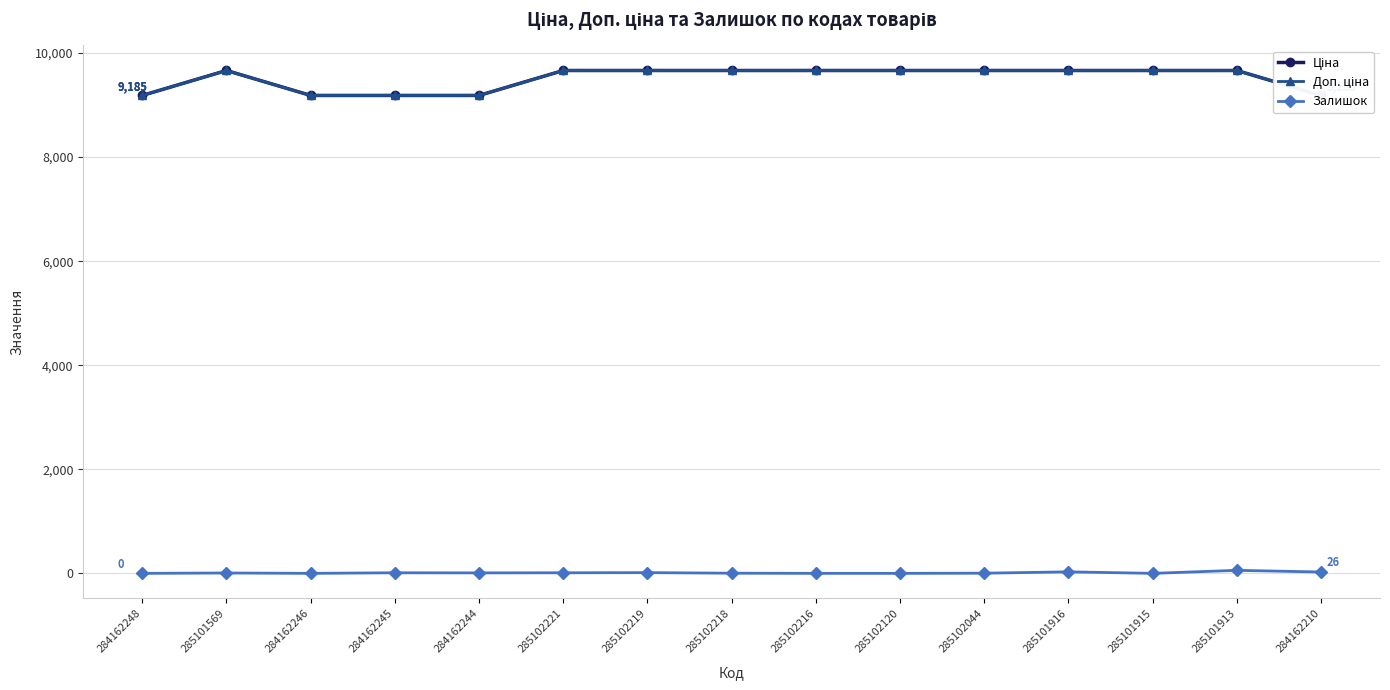

At which label does Залишок first exceed 7?

284162245